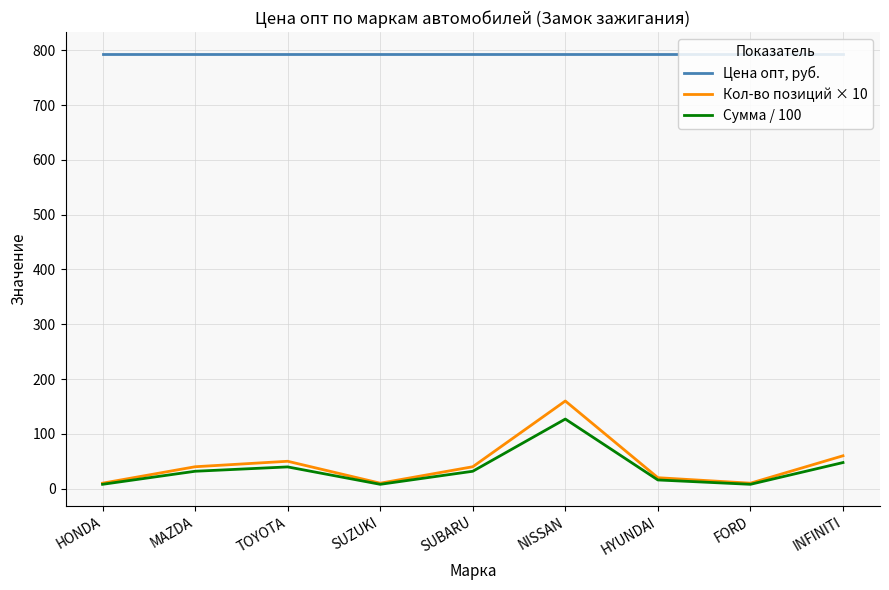

Which category has the highest value in the Сумма / 100 series?

NISSAN